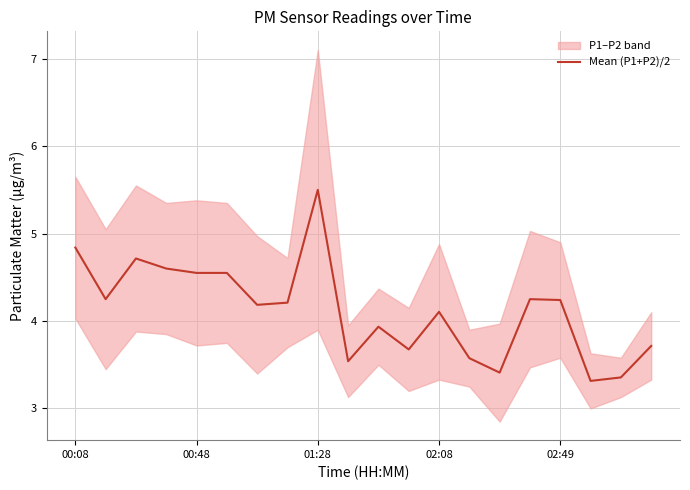

Reading left to right, transcribe all the data shown in this chart.

4.8	4.2	4.7	4.6	4.5	4.5	4.2	4.2	5.5	3.5	3.9	3.7	4.1	3.6	3.4	4.2	4.2	3.3	3.4	3.7